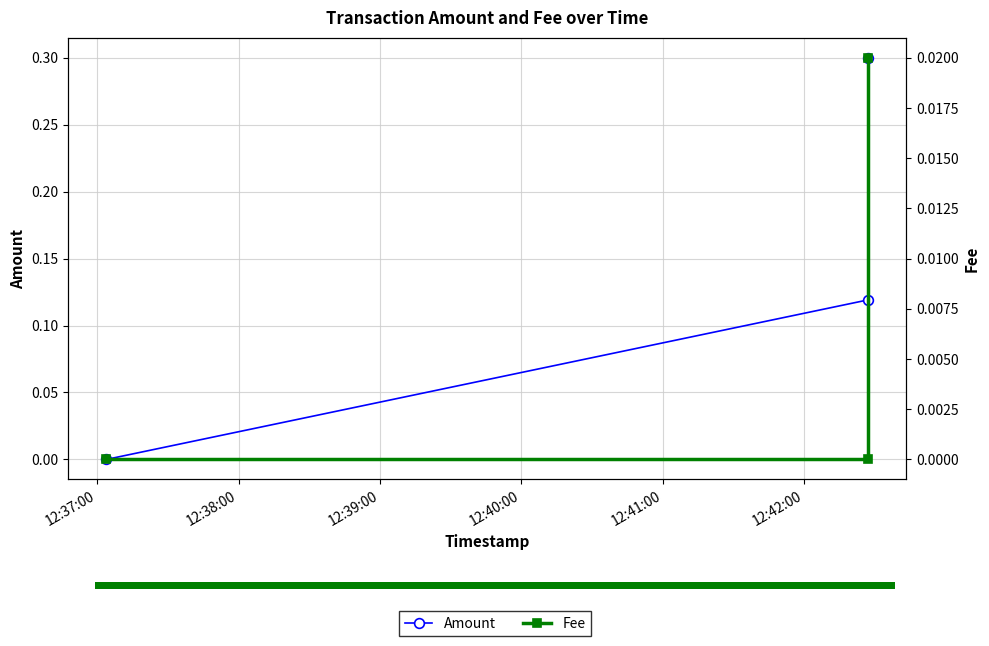

Is this an area chart (filled region under the line)?

No